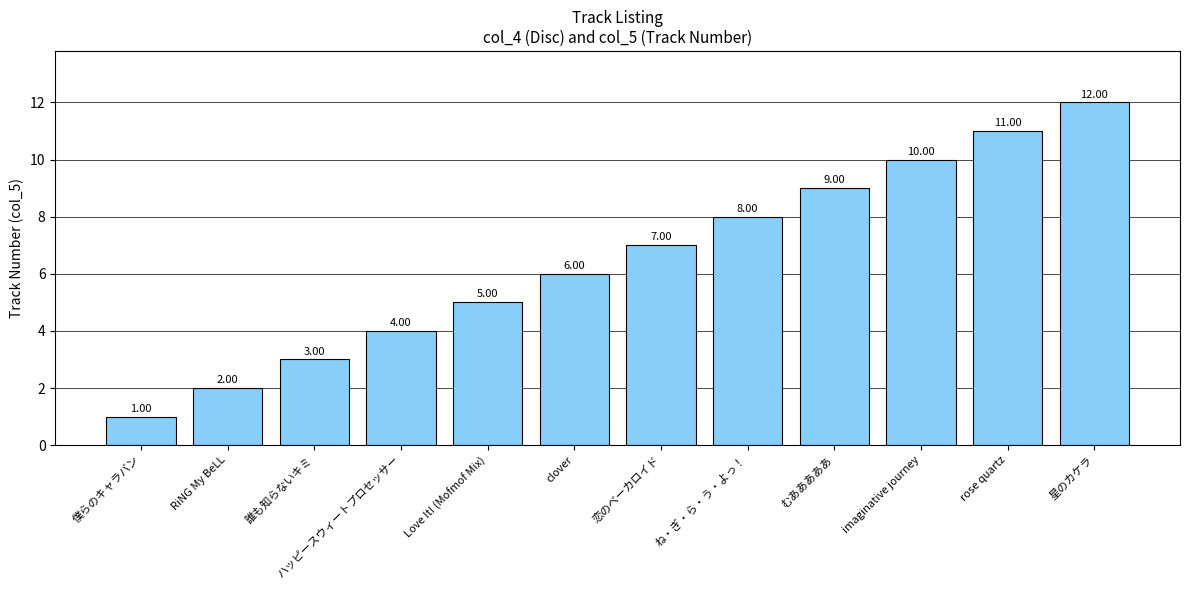

Are the bars grouped side by side (vs. stacked)?

No